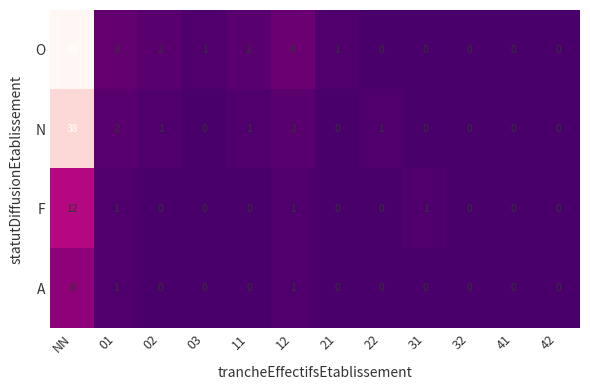

Where is O nearest to the value 22?

12